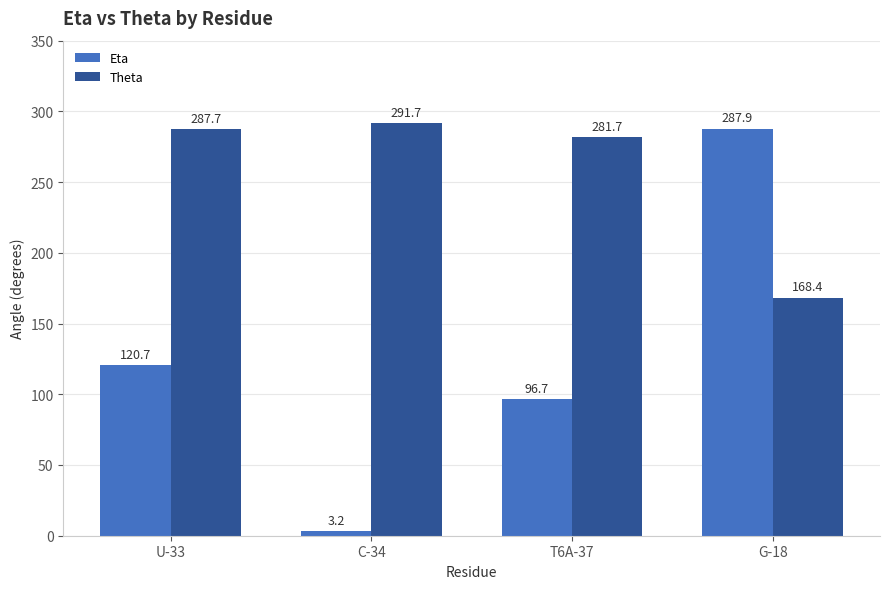

What are all the series names shown in the legend?

Eta, Theta